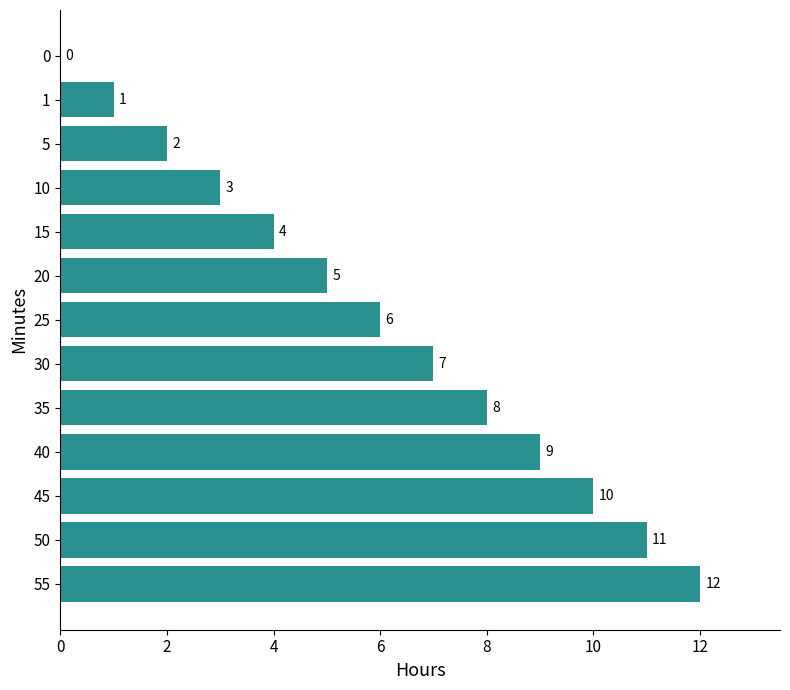

What is the approximate value at 15?

4